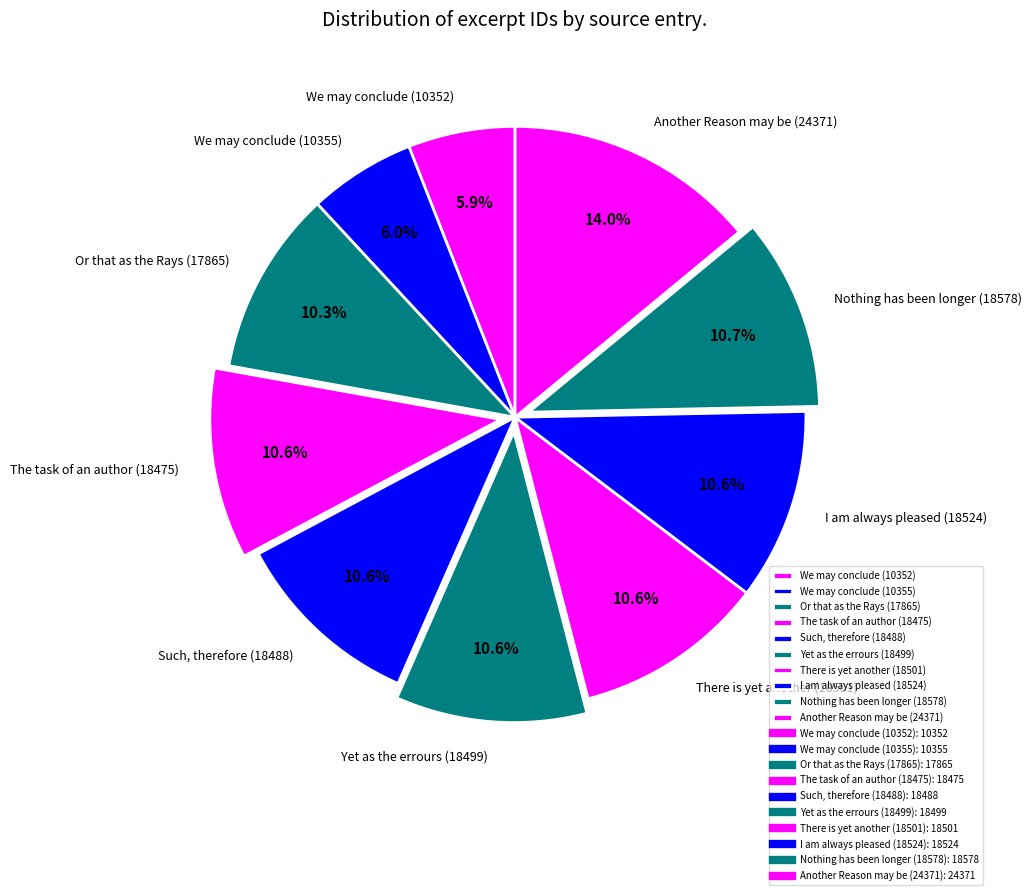

Which slice is the largest?

Another Reason may be (24371)